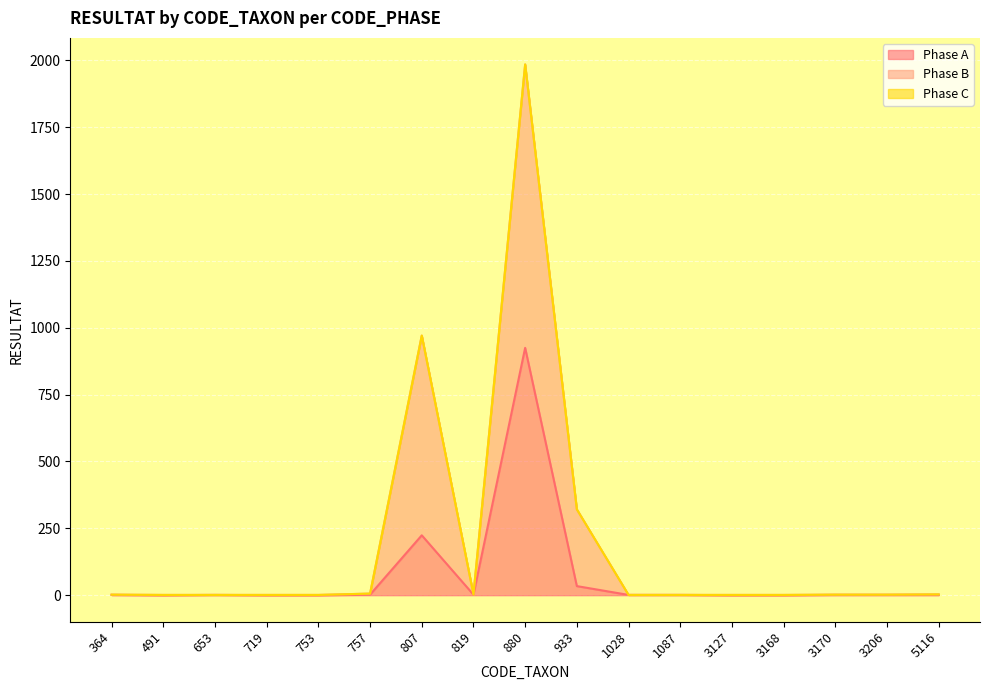

What is the difference between the highest and lowest values at 757?

4